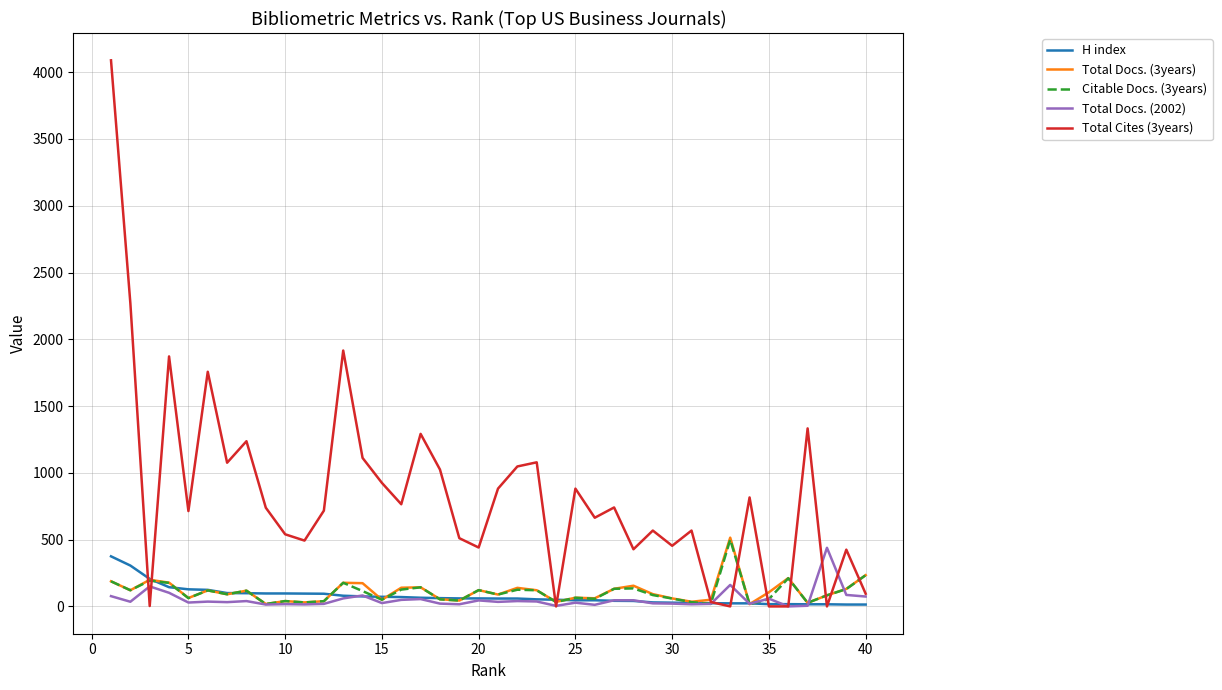

Does the chart display data point markers on the line(s)?

No